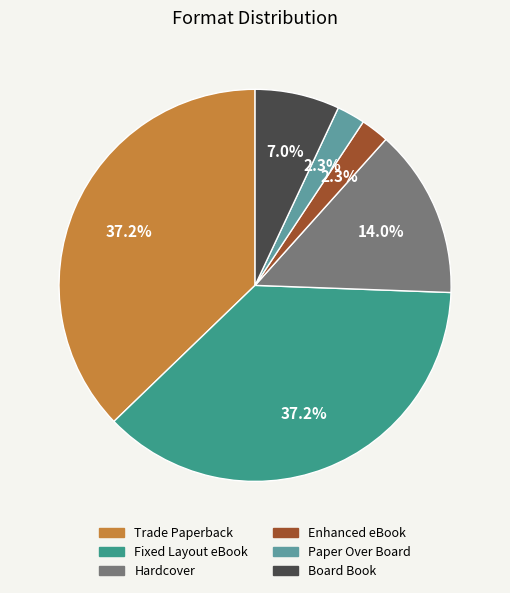

Combined, do Hardcover and Paper Over Board account for over 50%?

No